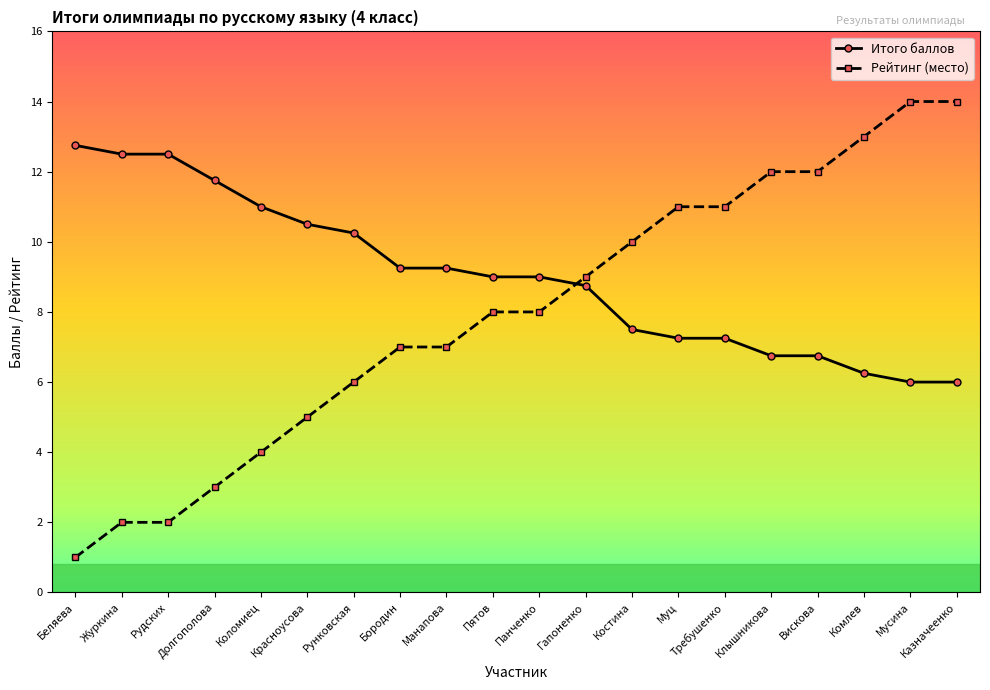

What is the sum of the Итого баллов values at Пятов and Мусина?

15.0